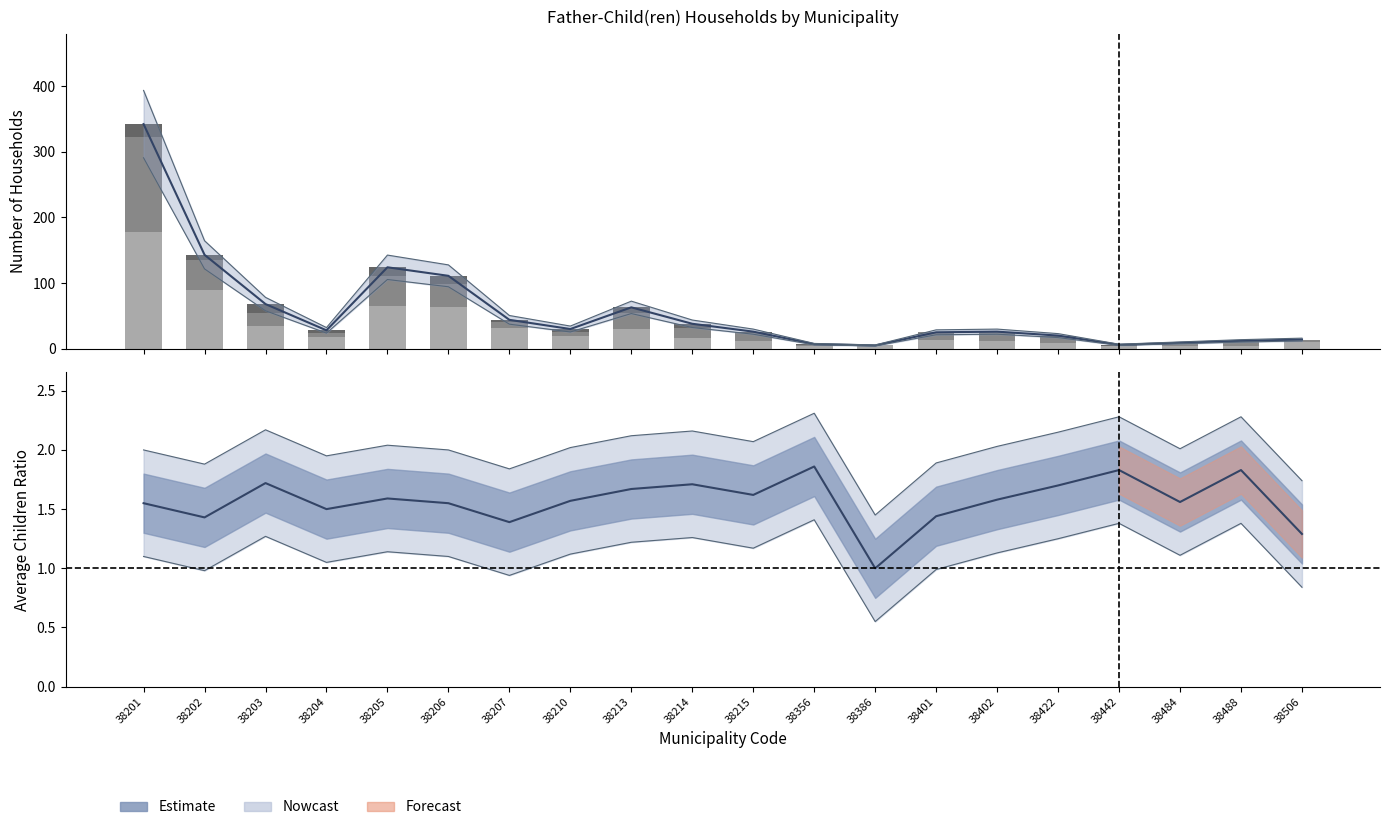

The value of 3+ children at 38442 is 1. True or false?

False